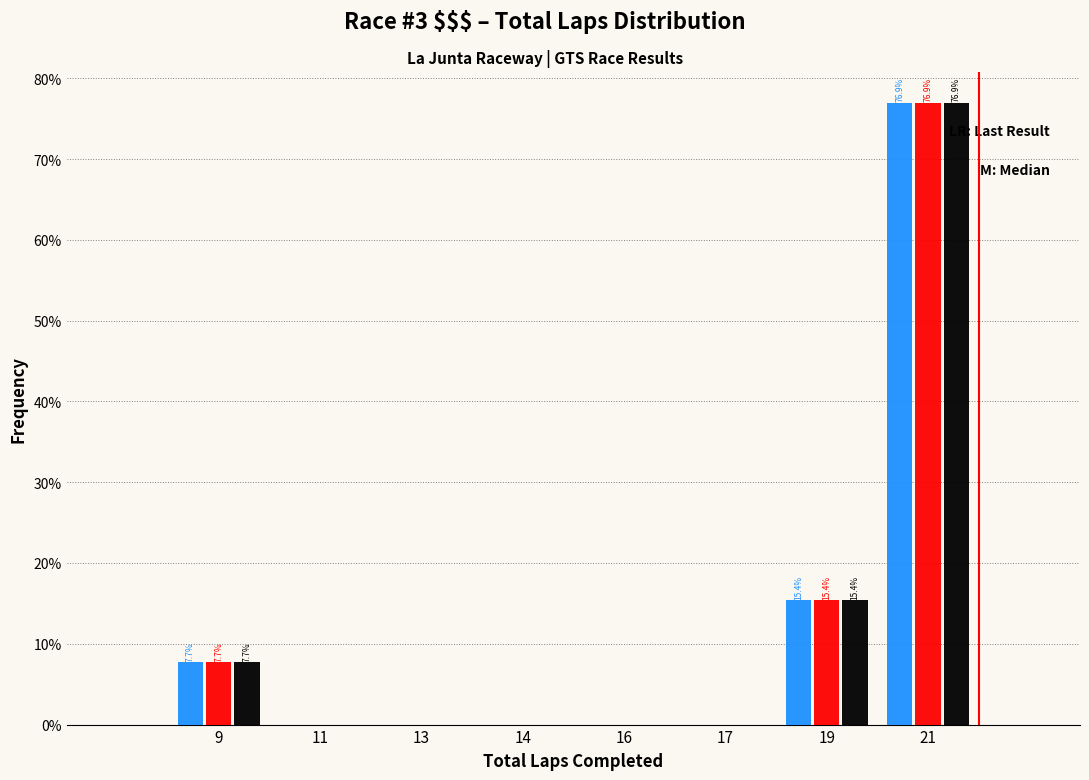

Does the chart contain stacked bars?

No